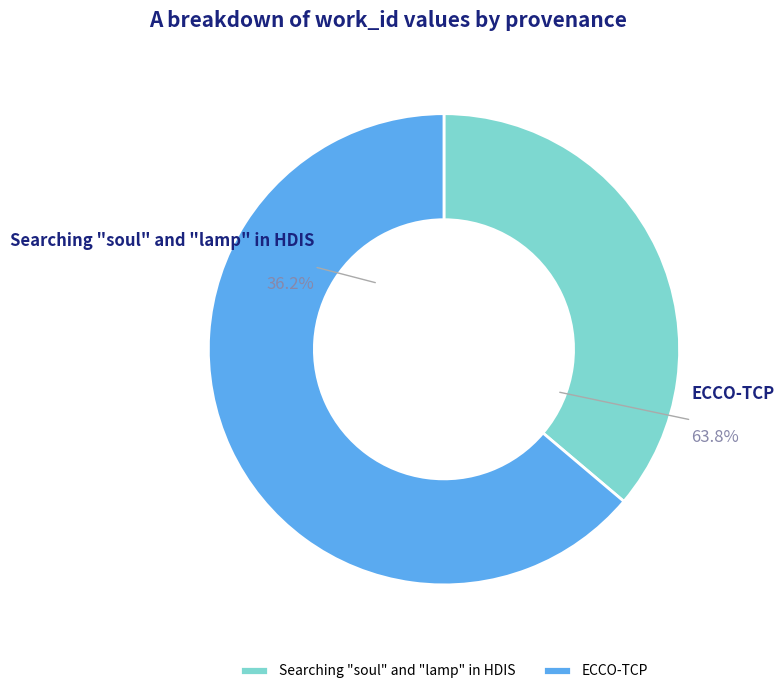

How many segments does this pie chart have?

2